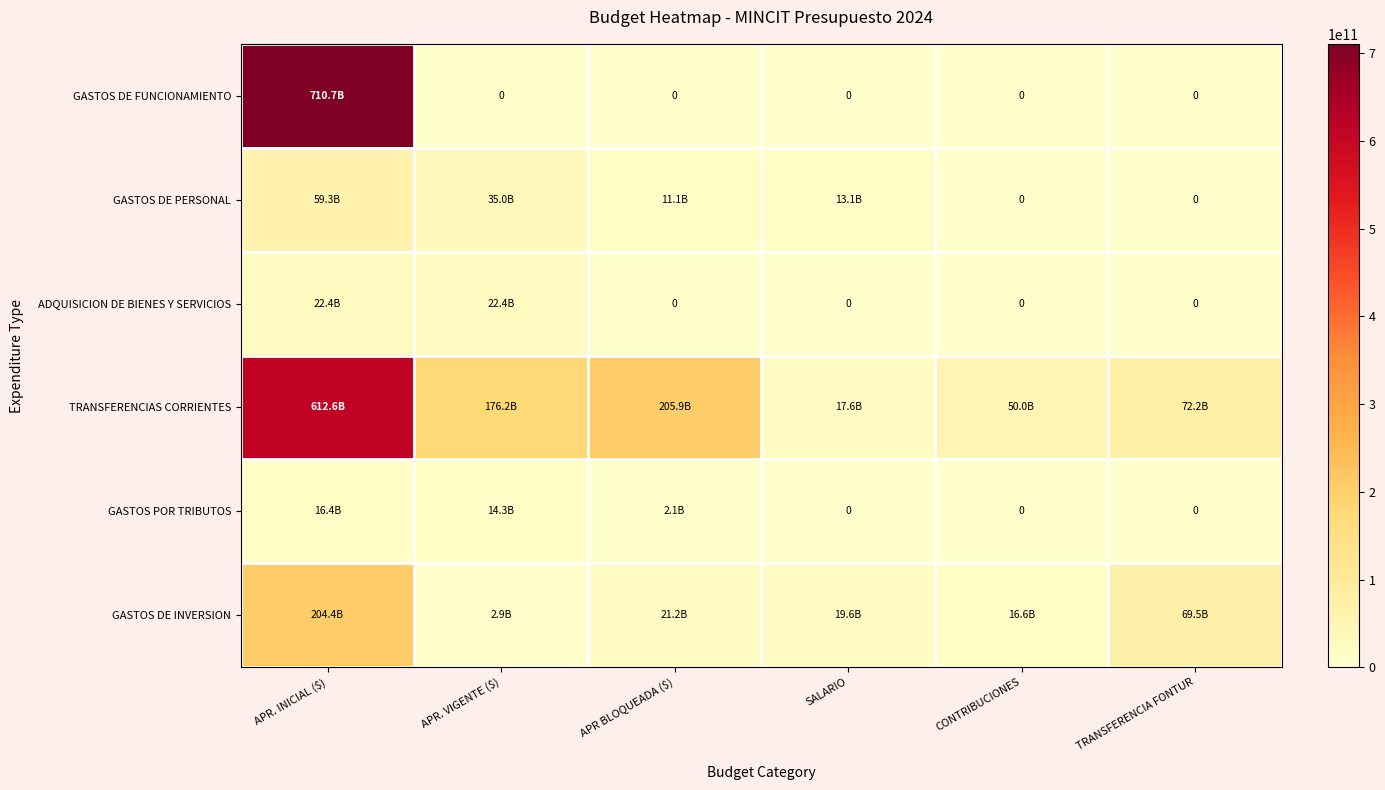

The value of GASTOS DE INVERSION at APR. VIGENTE ($) is 2879089992. True or false?

True